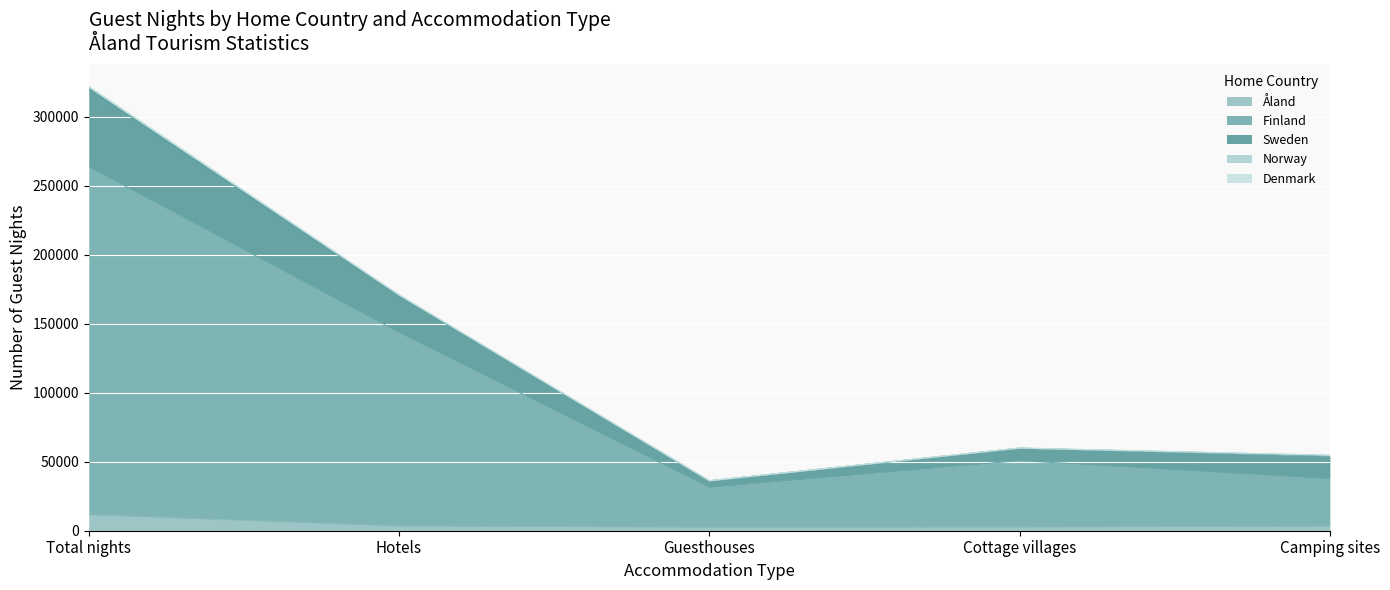

True or false: Sweden and Åland cross at least once.

False